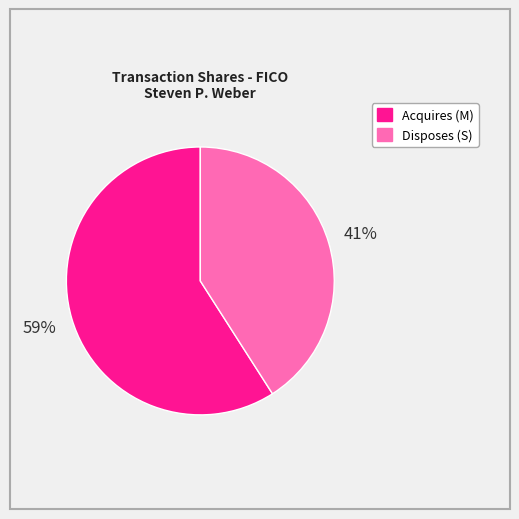

To the nearest percent, what is the difference between the largest and smallest slice percentages?

18%